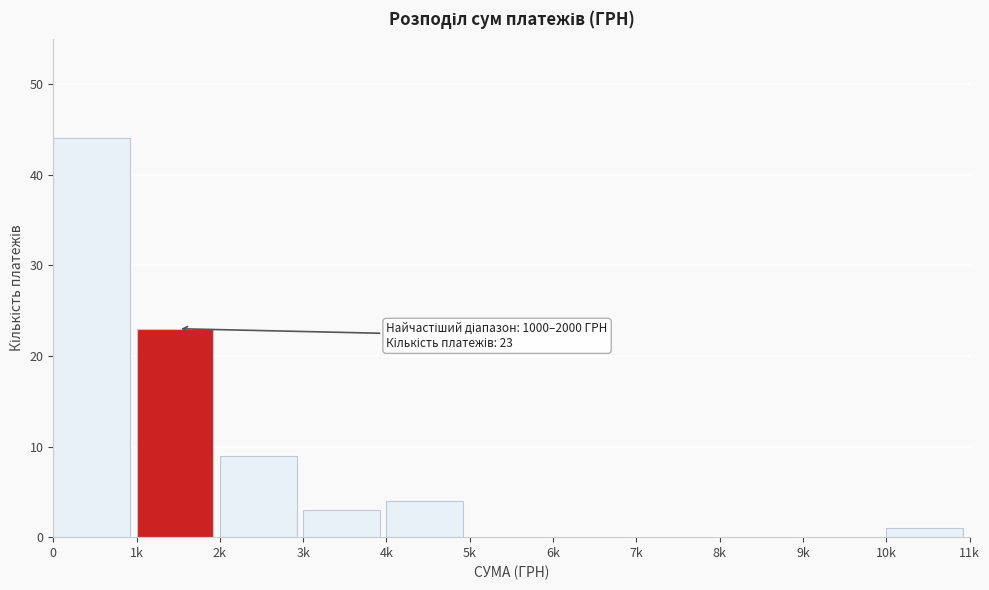

Reading right to left, transcribe all the data shown in this chart.

10k=1	9k=0	8k=0	7k=0	6k=0	5k=0	4k=4	3k=3	2k=9	1k=23	0=44